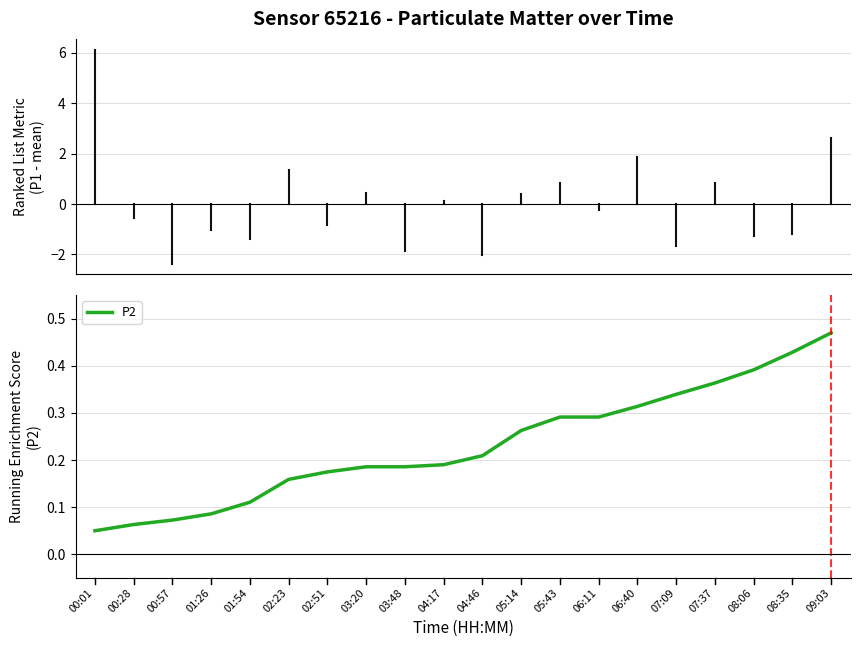

Is it true that the value at 08:06 is 0.2?

False